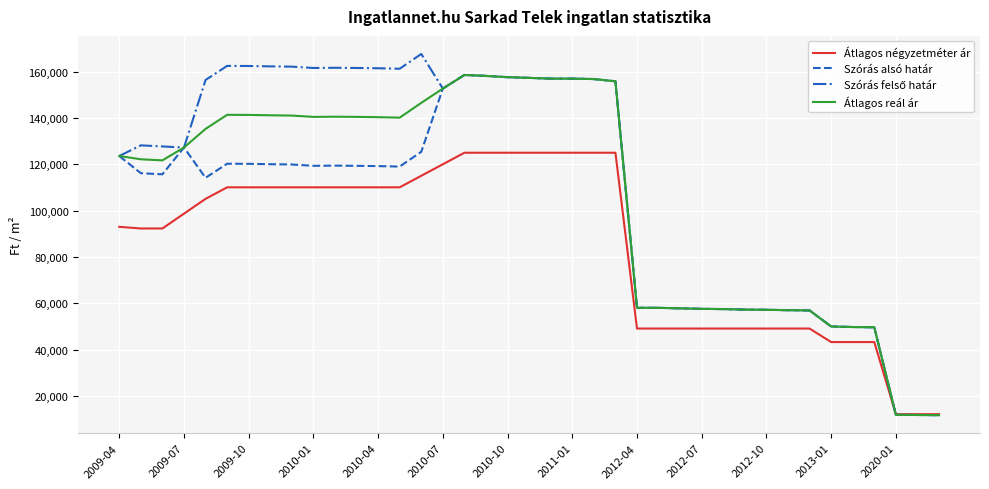

What is the smallest value displayed?

11808